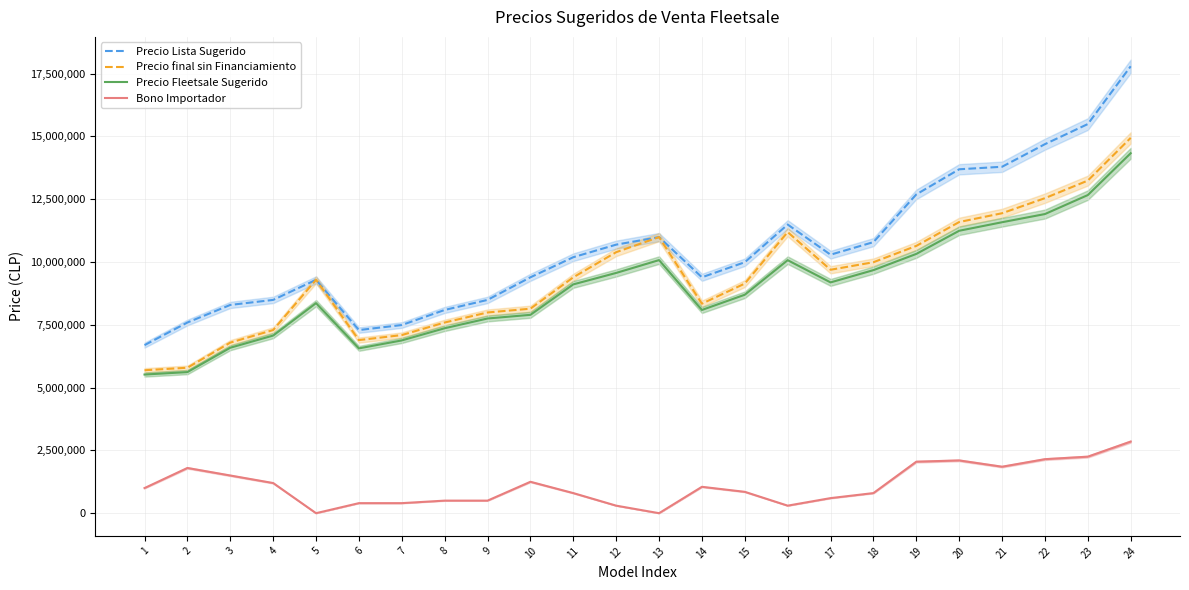

How many values in Bono Importador are above zero?

22